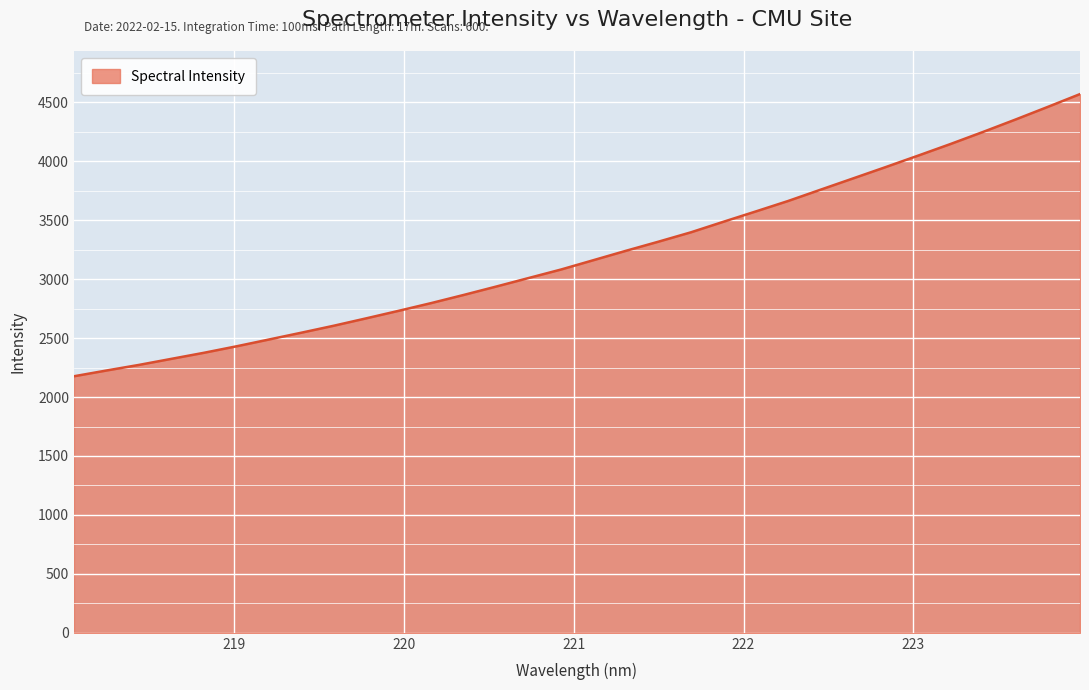

What is the maximum value shown in the chart?

4569.7